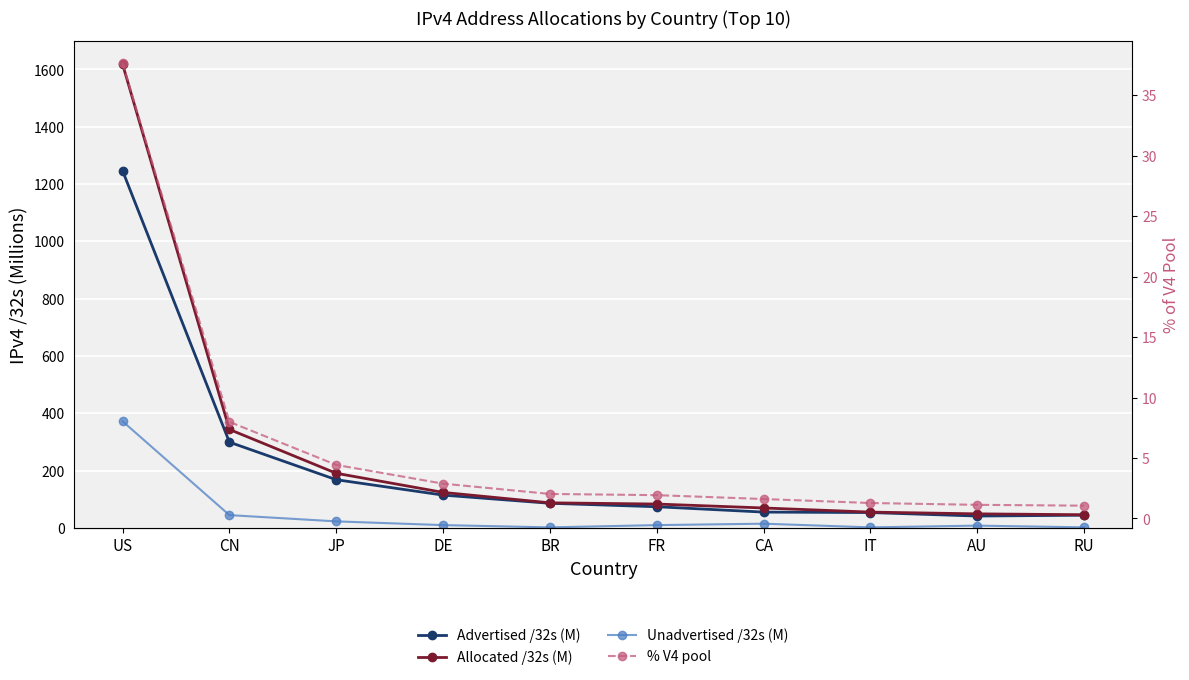

True or false: Allocated /32s (M) and % V4 pool cross at least once.

False